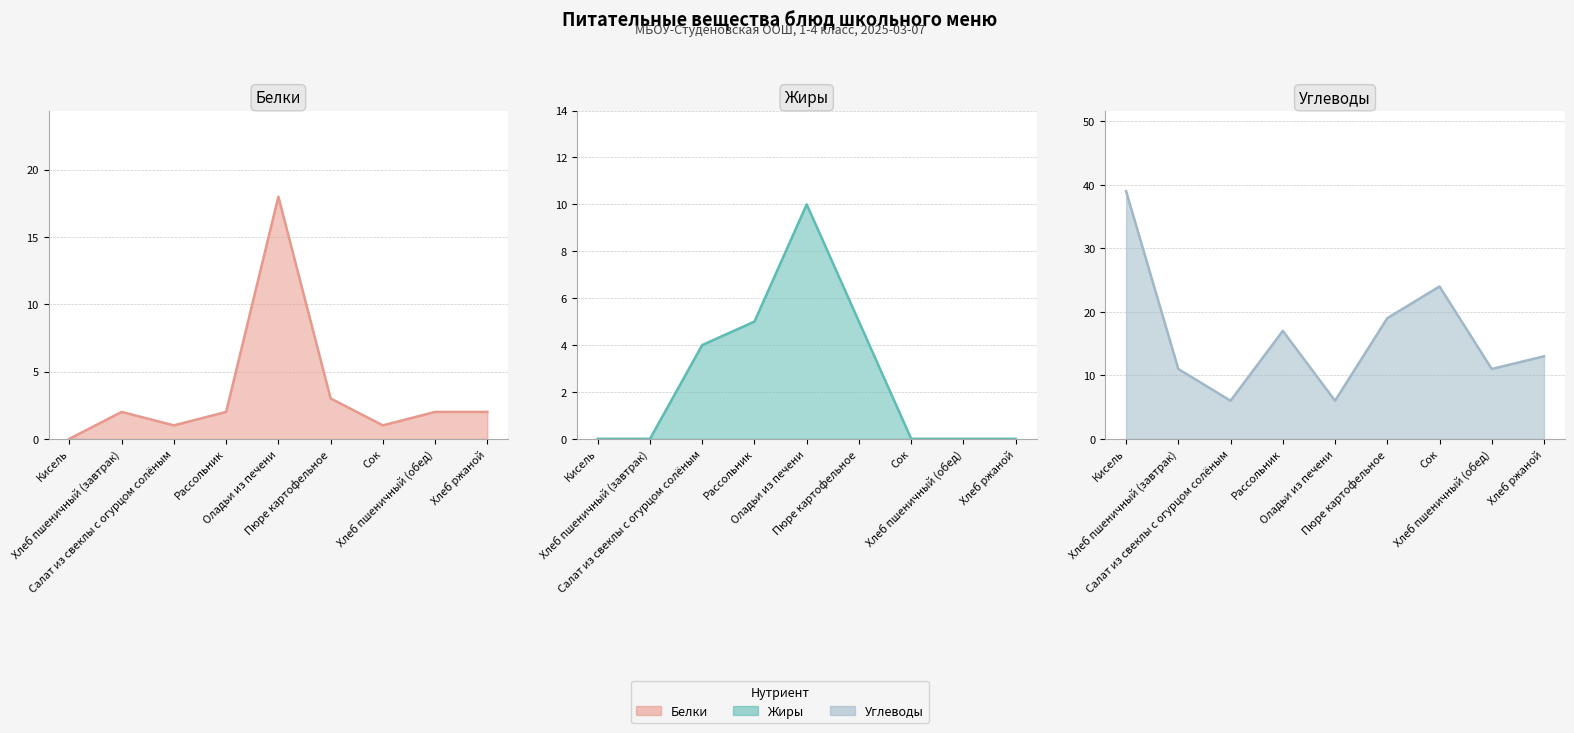

At which category does the chart reach its minimum across all series?

Кисель